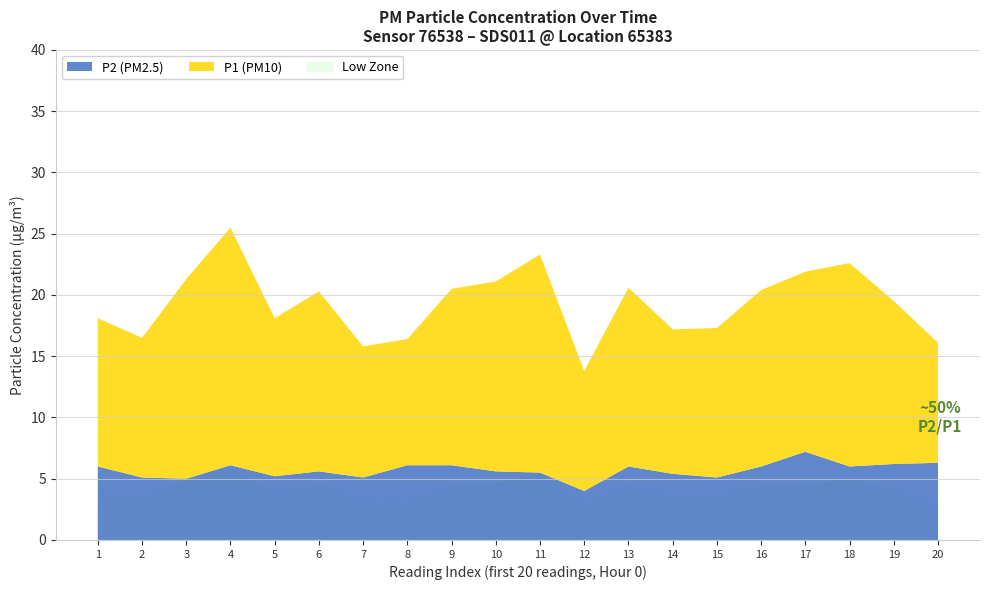

Which series has the widest spread of values?

P1